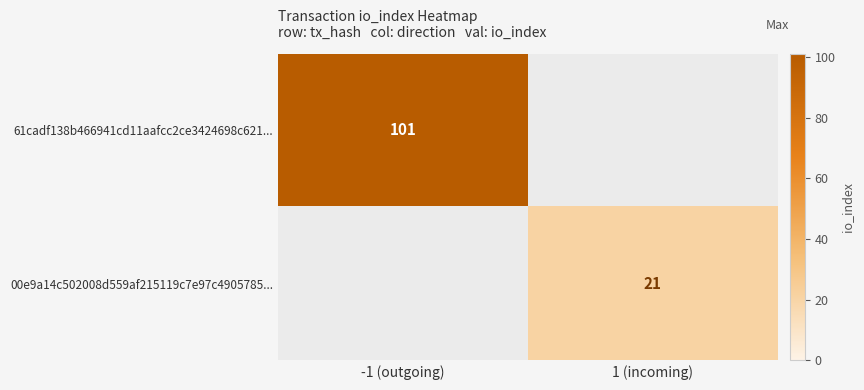

The 61cadf138b466941cd11aafcc2ce3424698c621... series shows 101 at -1 (outgoing). True or false?

True